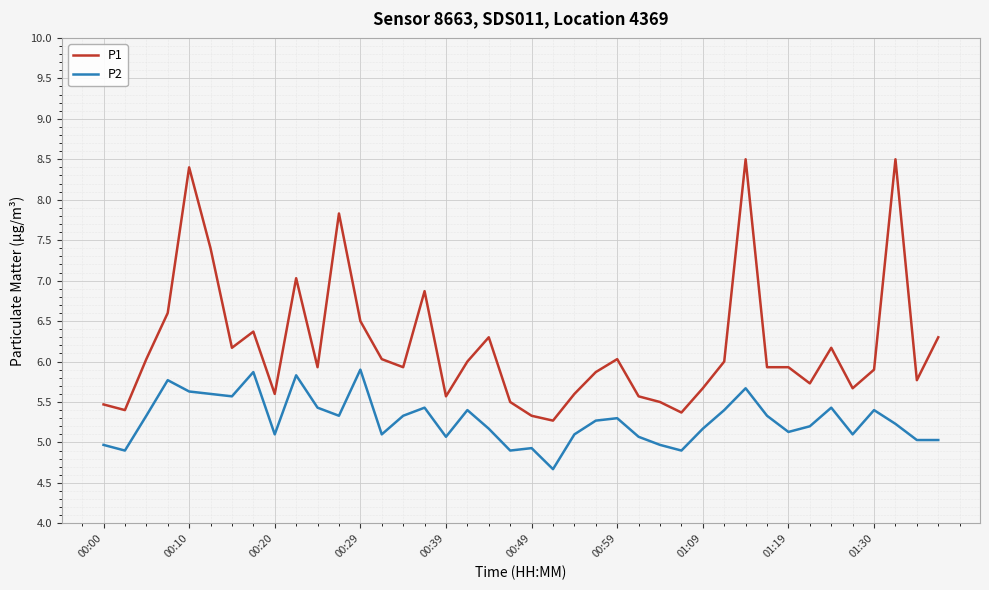

True or false: P1 has more than 2 interior local peaks.

True